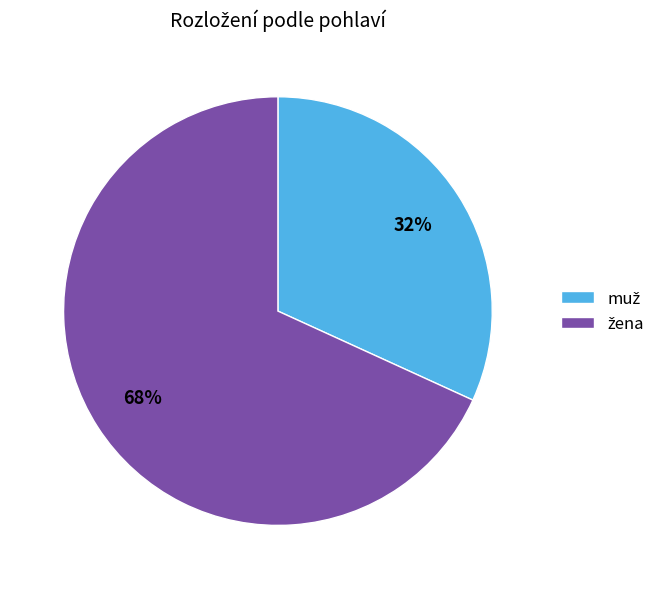

Does any single category account for the majority?

Yes